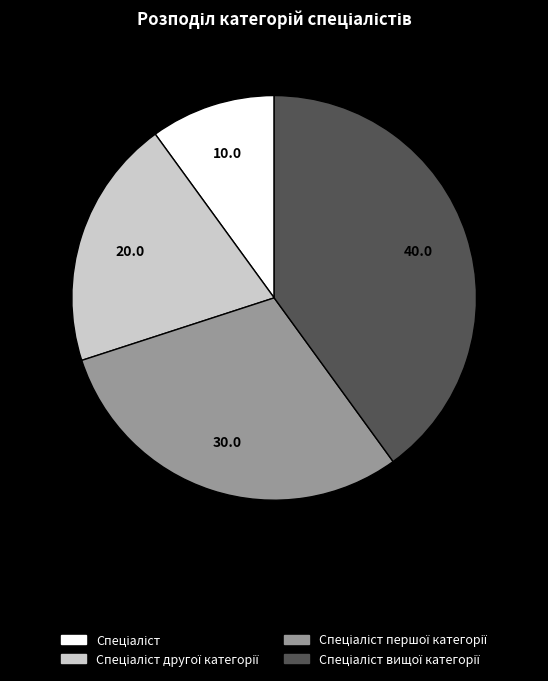

How many slices are in this pie chart?

4